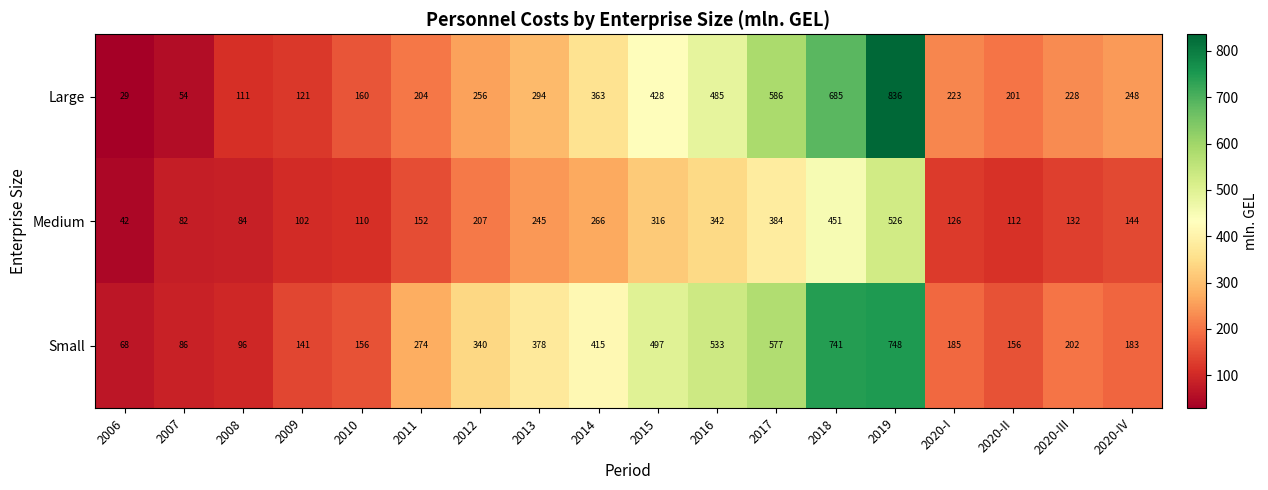

Is it true that Medium equals 28 at 2020-II?

False